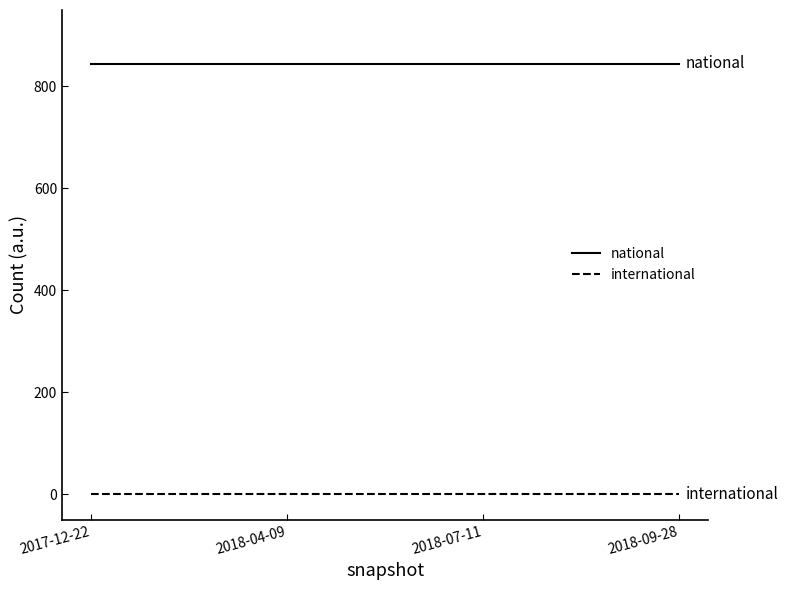

Reading left to right, what are all the values shown in this chart?

national: 845	845	845	845
international: 0	0	0	0